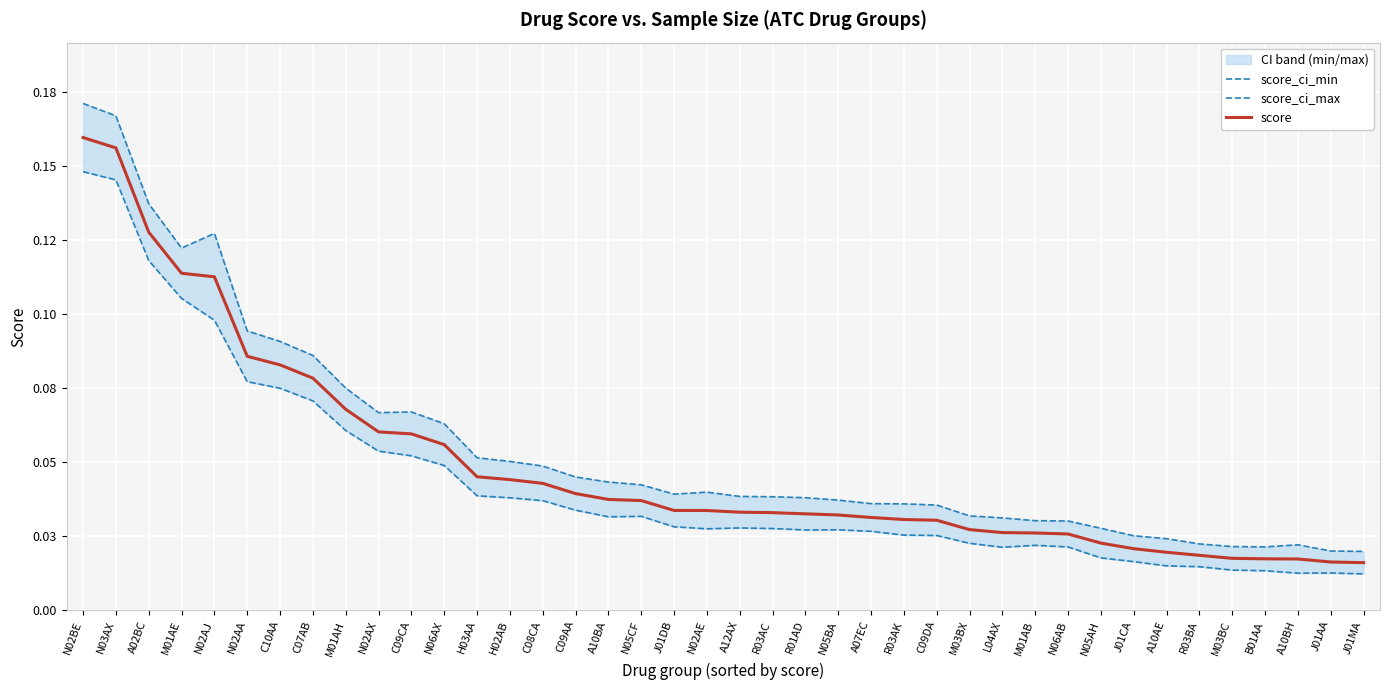

At which label is score_ci_max closest to 0?

J01MA